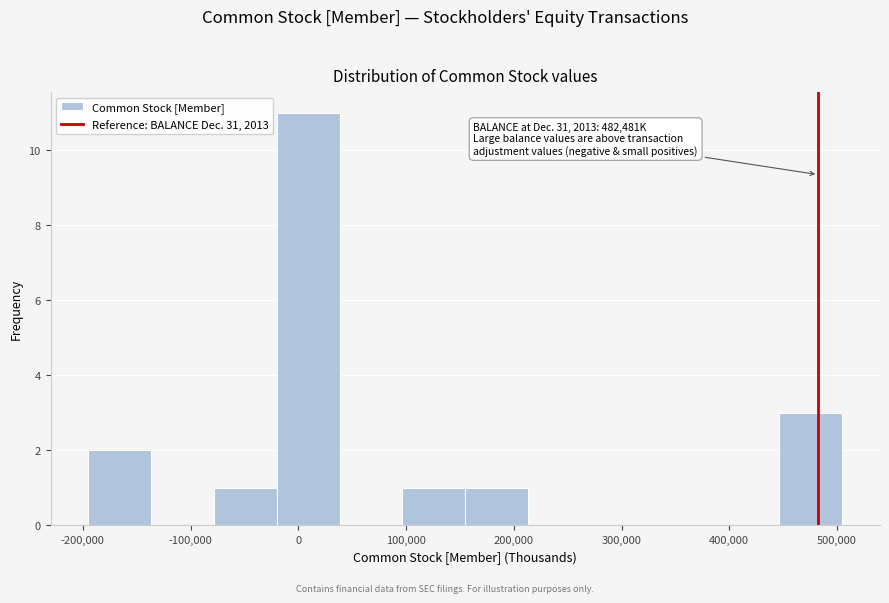

Which range on the x-axis has the tallest bar?

-20000 to 40000